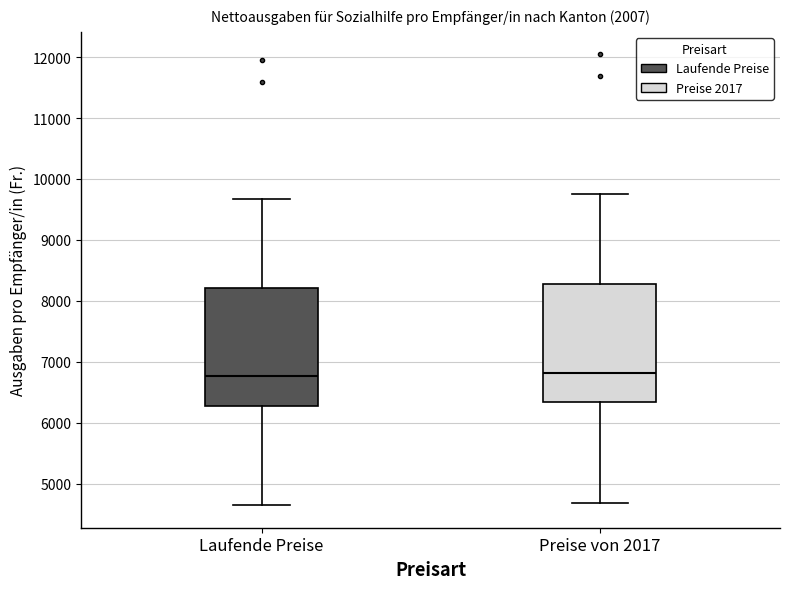

Reading left to right, transcribe this box plot: for each box, give where its median line is, the range the box spans, and where its two whiskers end, as read against the y-axis. The values are not printed on the chart, so give them approximately, as read against the axis.

Laufende Preise: median 6800, box 6300 to 8200, whiskers 4600 to 9700
Preise von 2017: median 6800, box 6300 to 8300, whiskers 4700 to 9700